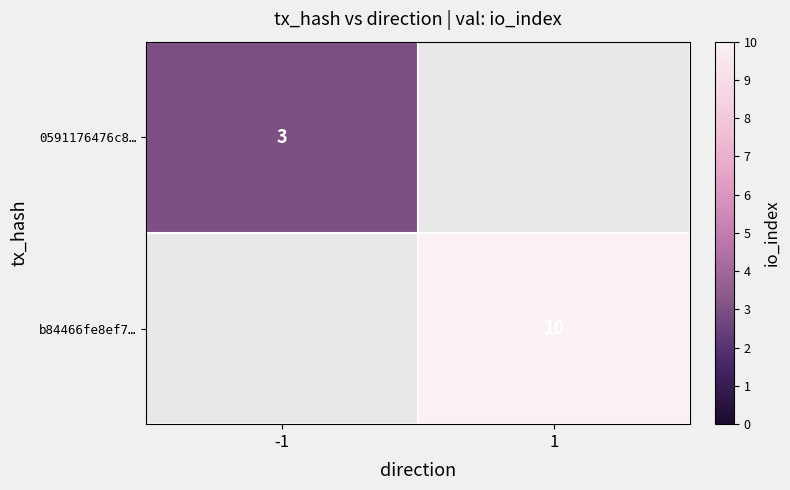

True or false: b84466fe8ef7… has a value of 10 at 1.

True